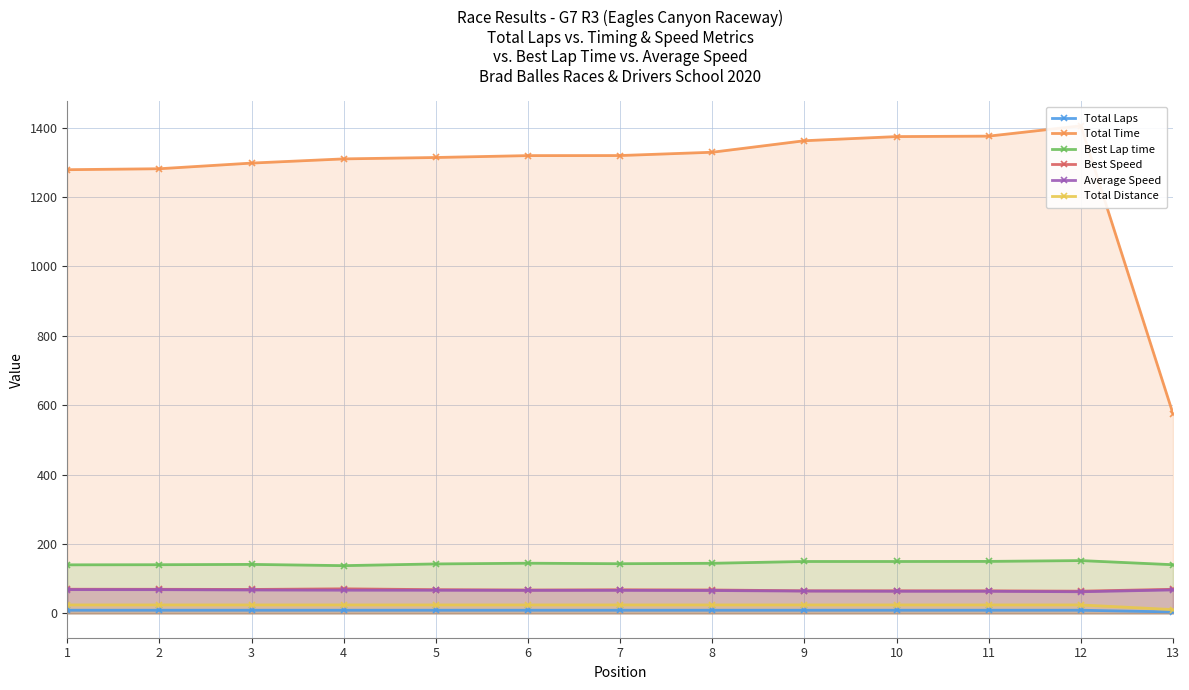

Rank the series at 1 from highest to lowest value.

Total Time, Best Lap time, Best Speed, Average Speed, Total Distance, Total Laps